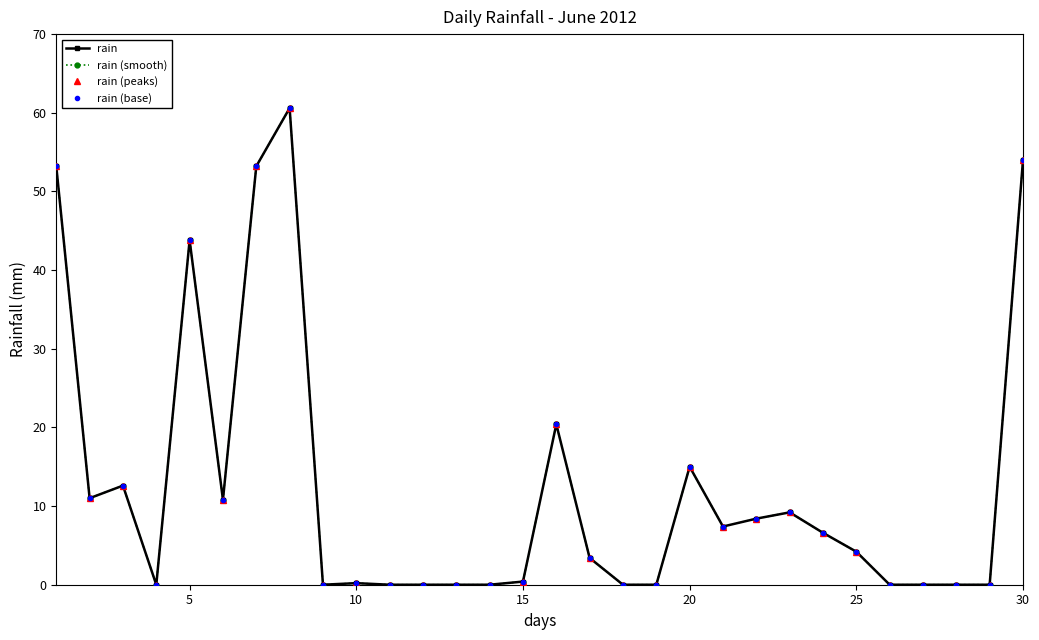

List the series in order of their peak value, highest first.

rain, rain (smooth), rain (peaks), rain (base)